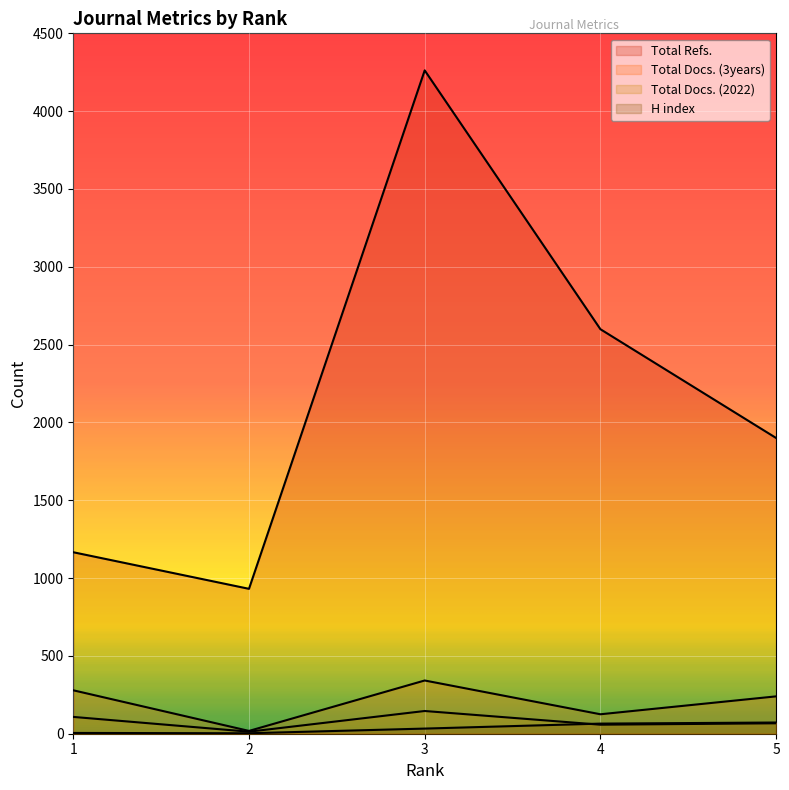

At which category is the sum across all series the highest?

3